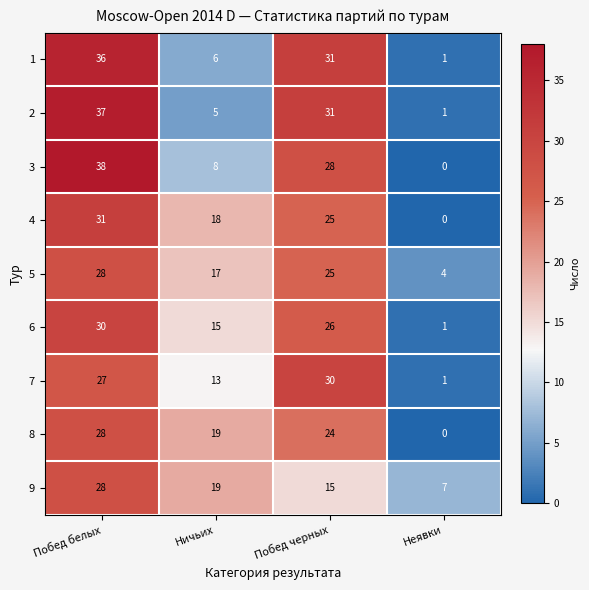

How many categories are shown in the chart?

4